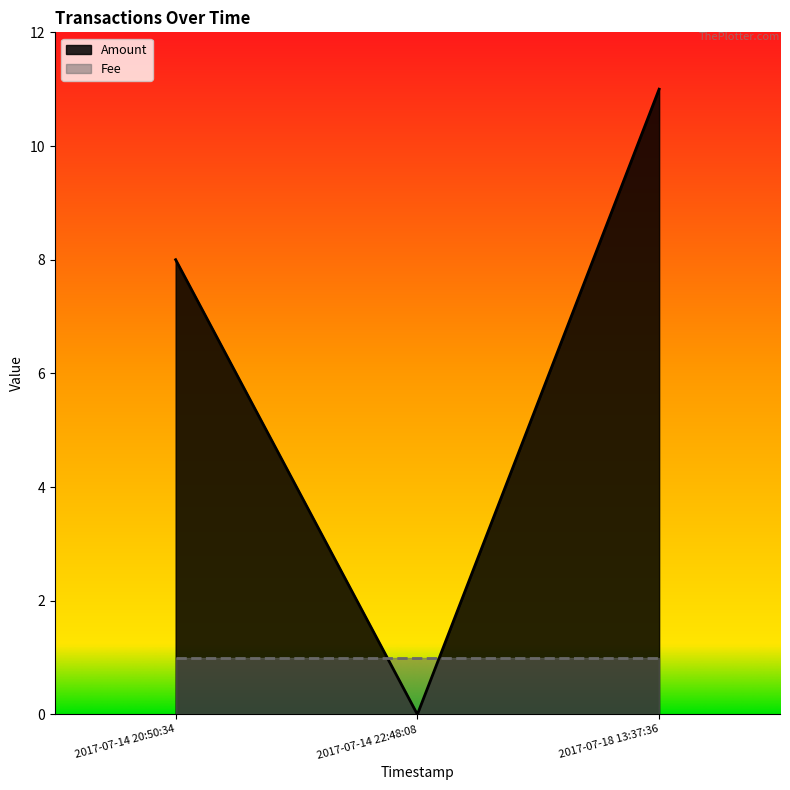

How many categories are shown in the chart?

3